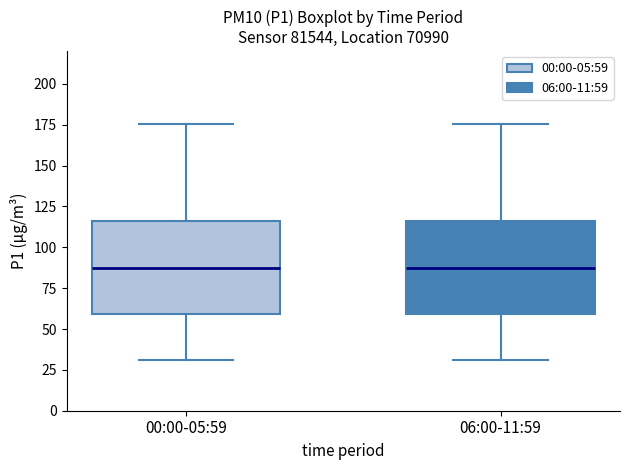

Reading left to right, transcribe this box plot: for each box, give where its median line is, the range the box spans, and where its two whiskers end, as read against the y-axis. The values are not printed on the chart, so give them approximately, as read against the axis.

00:00-05:59: median 85, box 60 to 115, whiskers 30 to 175
06:00-11:59: median 85, box 60 to 115, whiskers 30 to 175